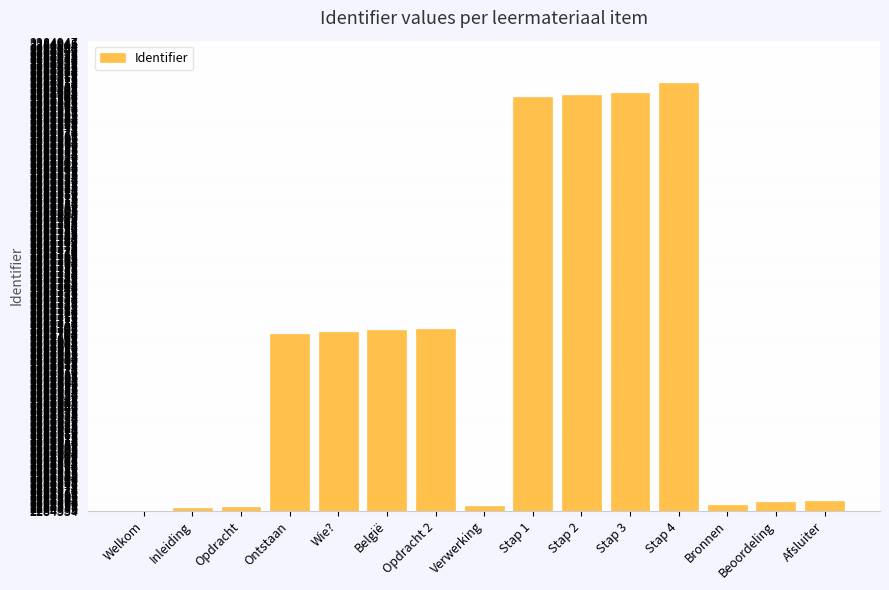

Are the bars horizontal?

No